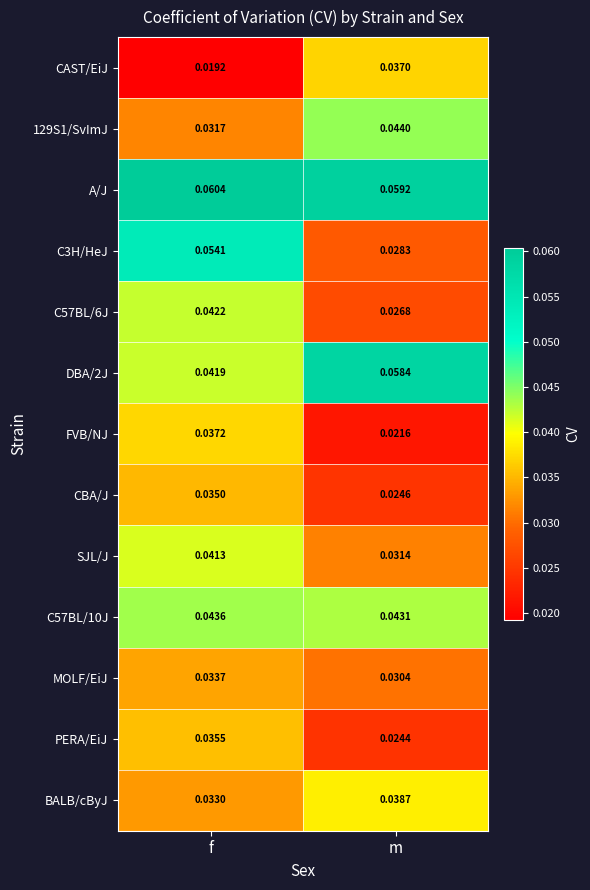

Rank the categories by CBA/J value from lowest to highest.

m, f